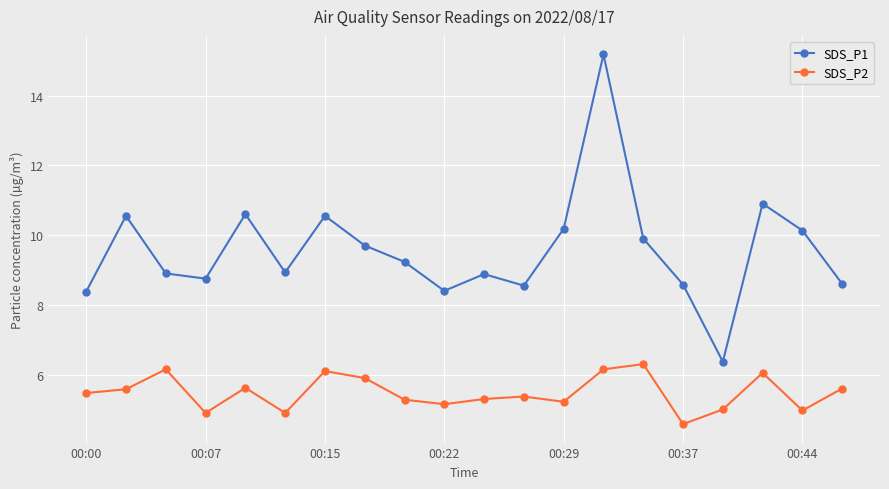

List the series in order of their overall mean, highest first.

SDS_P1, SDS_P2